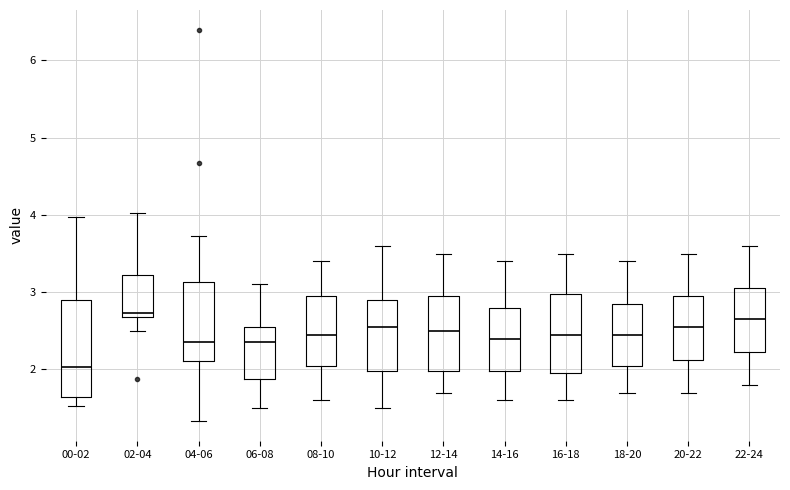

Where does the lower whisker of the box for 08-10 end on the y-axis? The values are not printed on the chart, so give them approximately, as read against the axis.

1.6